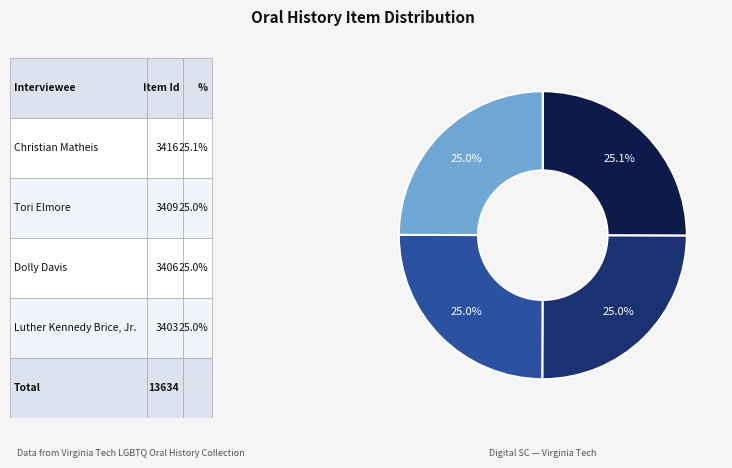

Does any single category account for the majority?

No